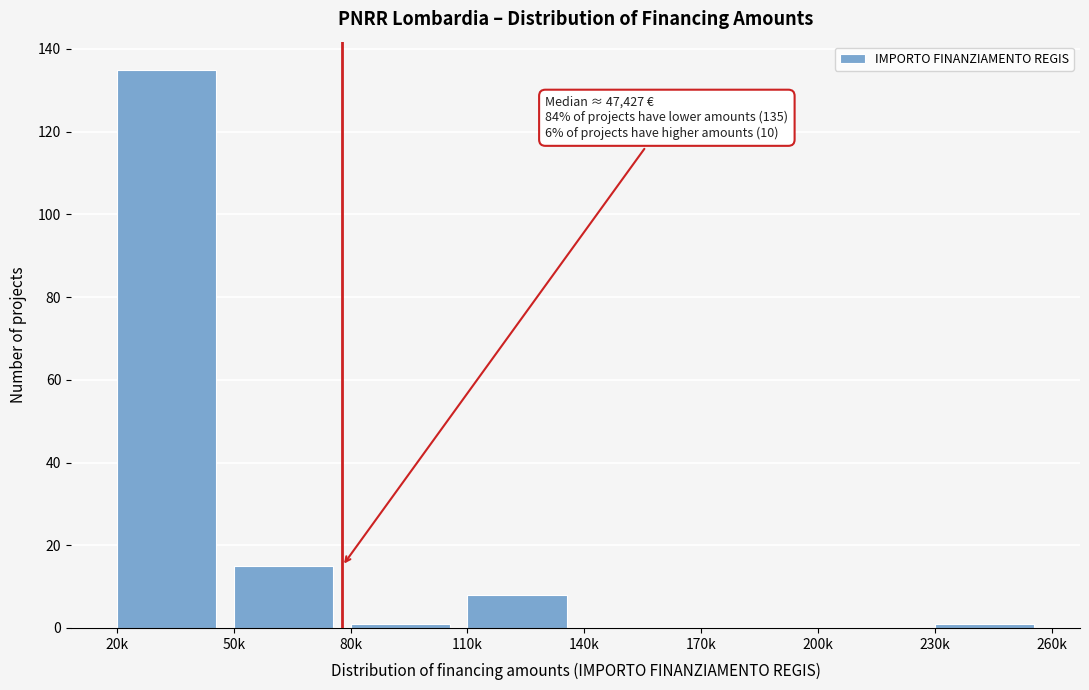

Reading left to right, list all the values displayed in this chart.

20k=135	50k=15	80k=1	110k=8	140k=0	170k=0	200k=0	230k=1